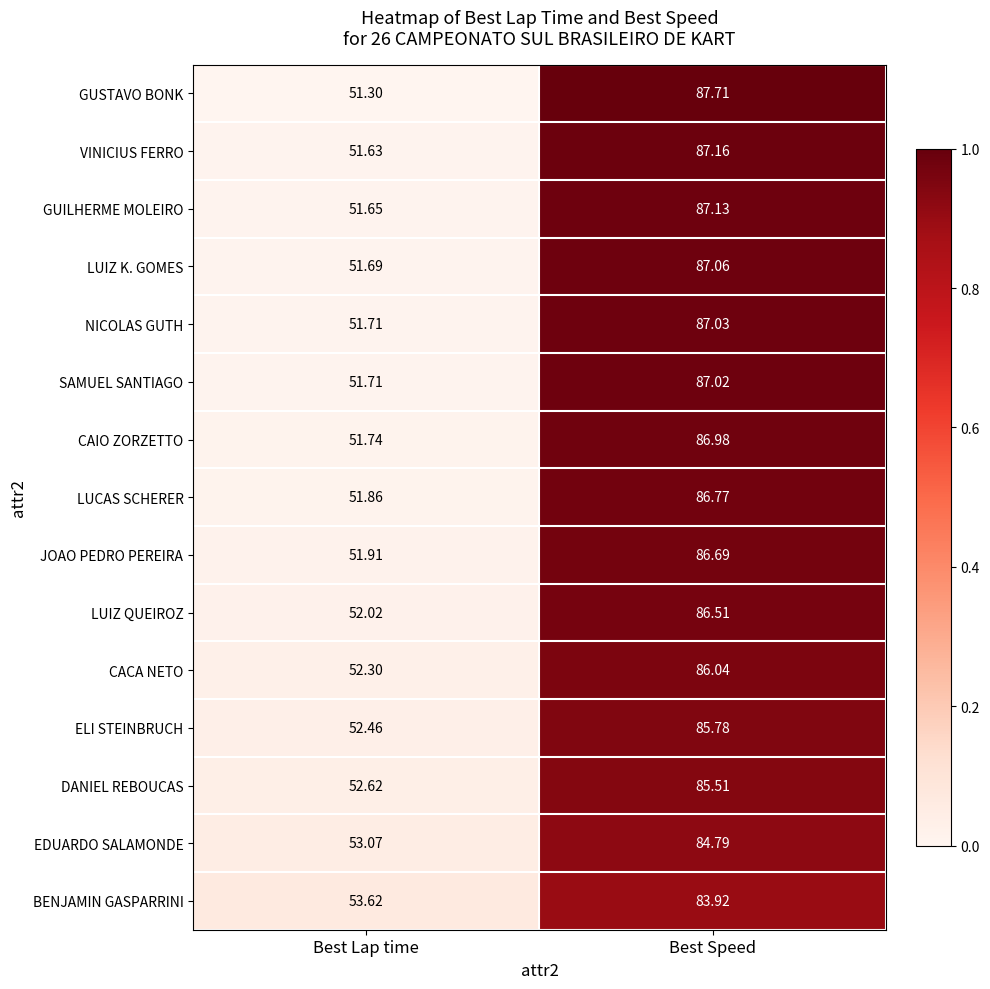

List the labels in order of CACA NETO value, largest first.

Best Speed, Best Lap time